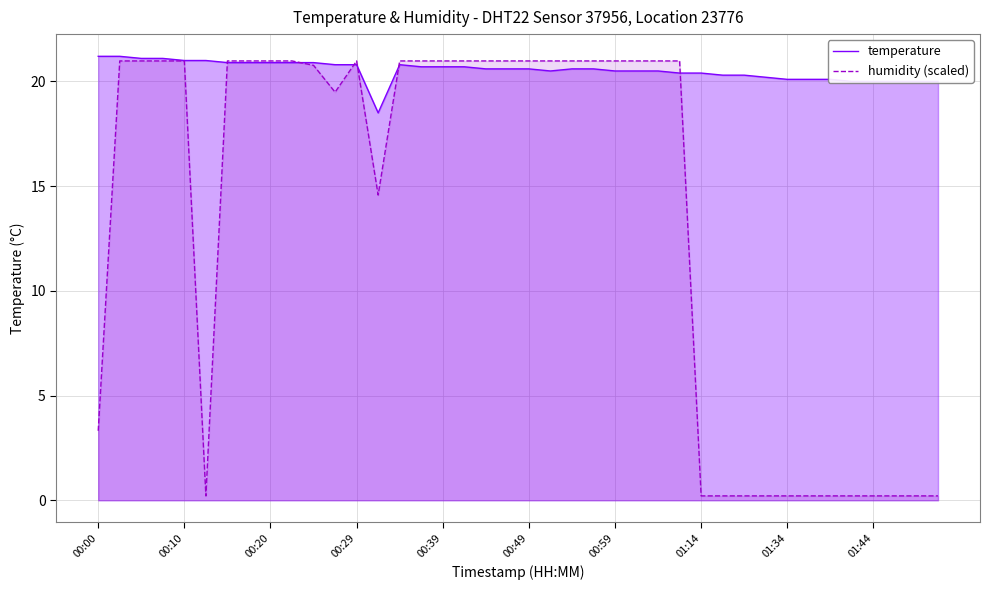

The humidity (scaled) series shows 21.0 at 00:59. True or false?

True